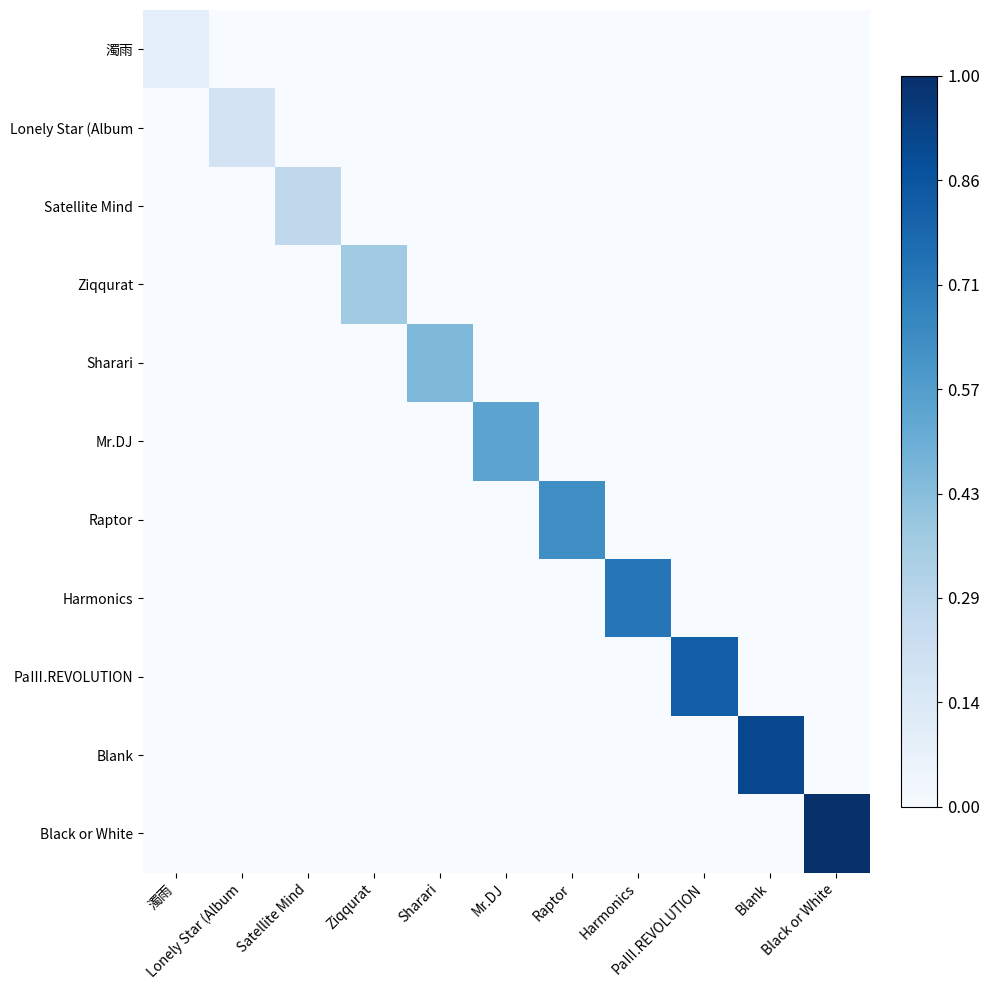

At which category is the sum across all series the highest?

Black or White